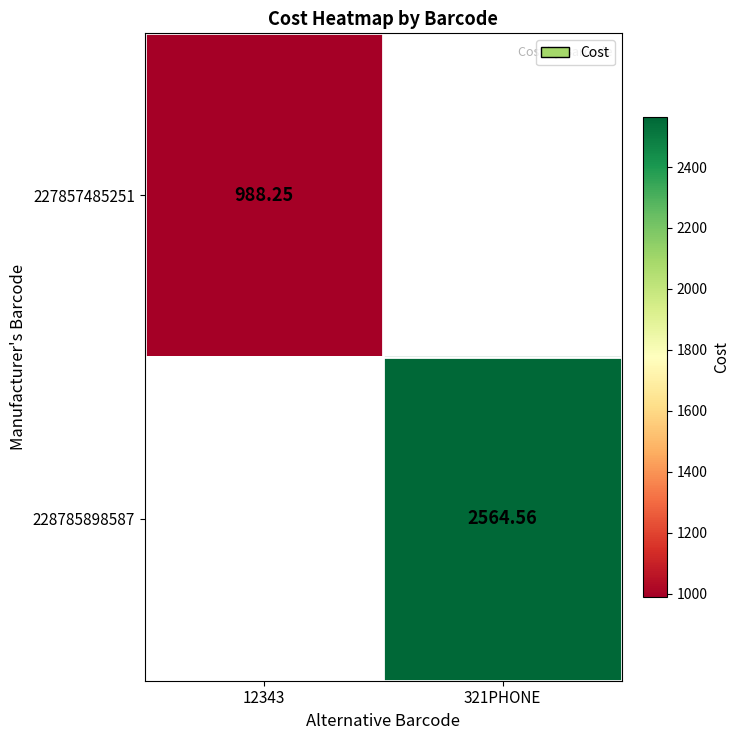

Which series has the widest spread of values?

227857485251